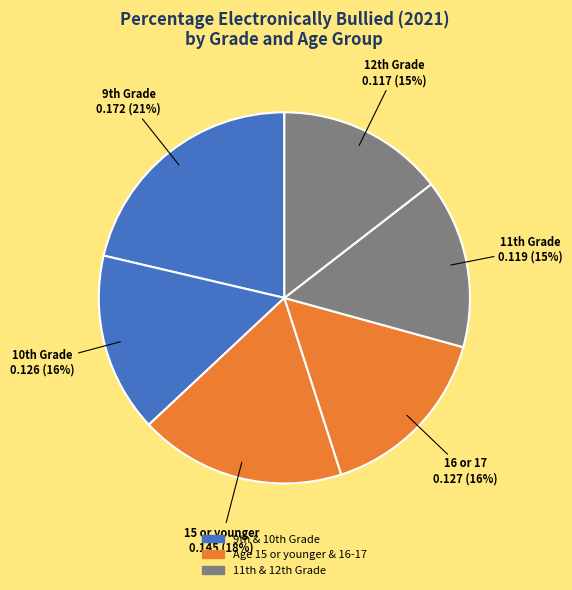

How many slices are in this pie chart?

6